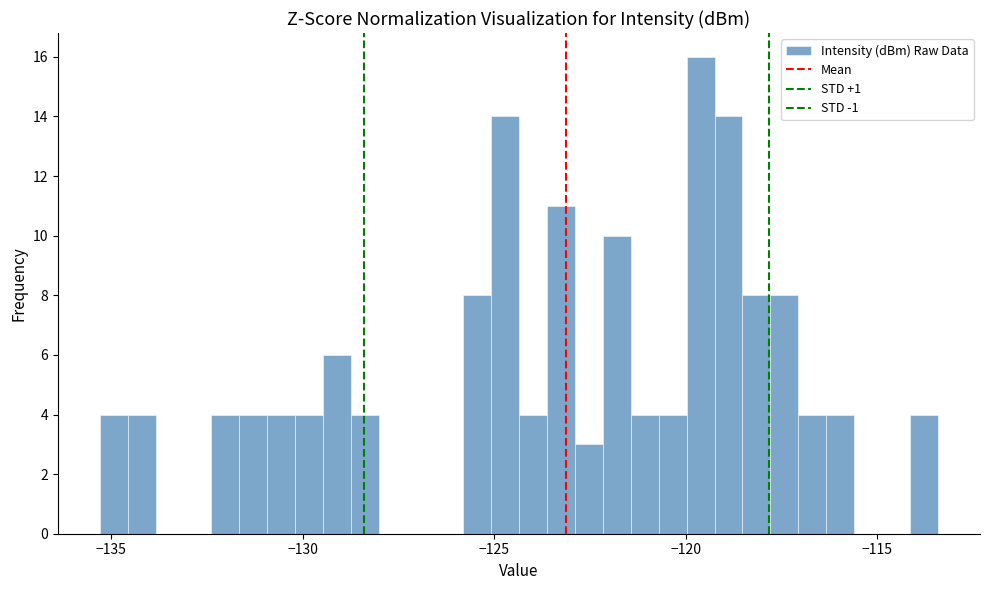

Around what value on the x-axis is the tallest bar? Give the approximate position of its centre, as read against the axis.

-119.5